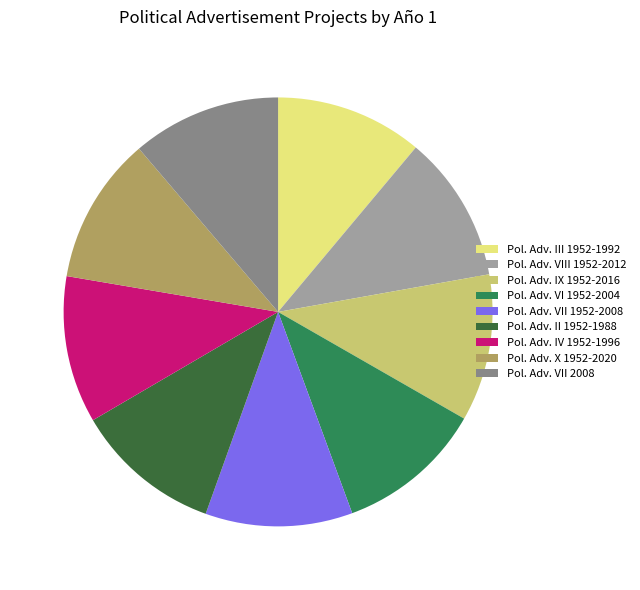

Combined, do Pol. Adv. VII 1952-2008 and Pol. Adv. IV 1952-1996 account for over 50%?

No